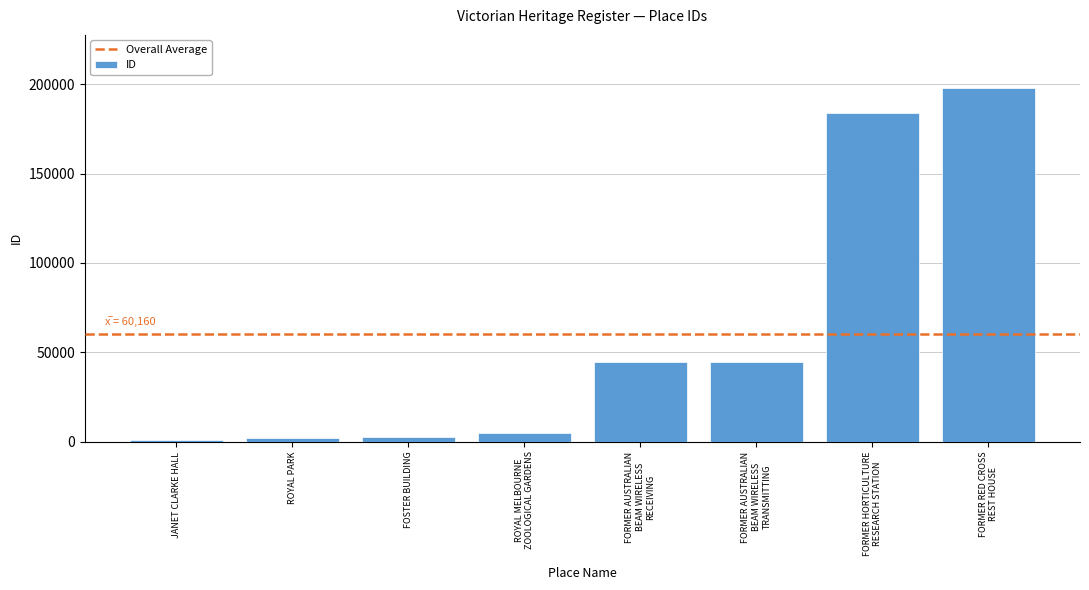

What is the average value?

60160